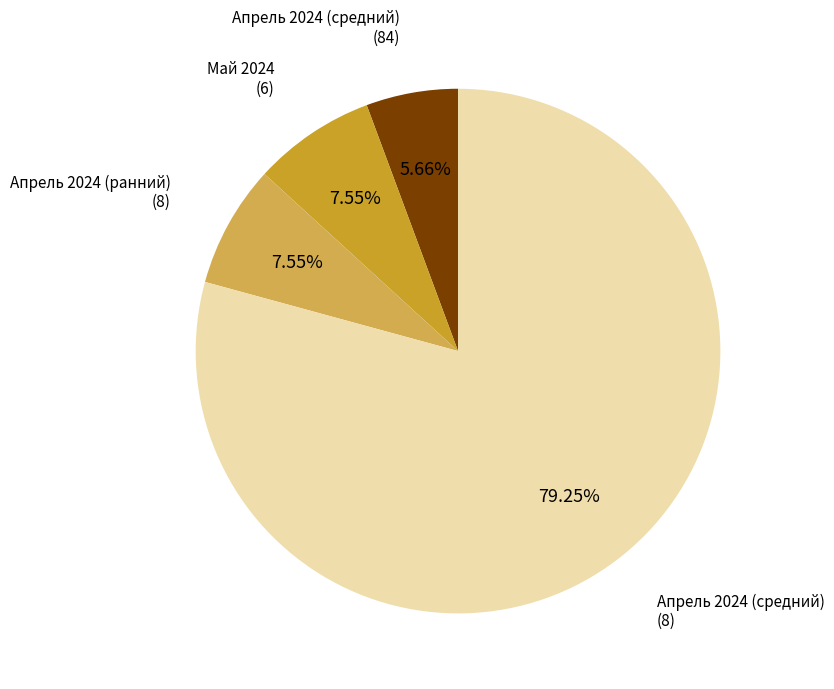

Is there a majority slice in this chart?

Yes